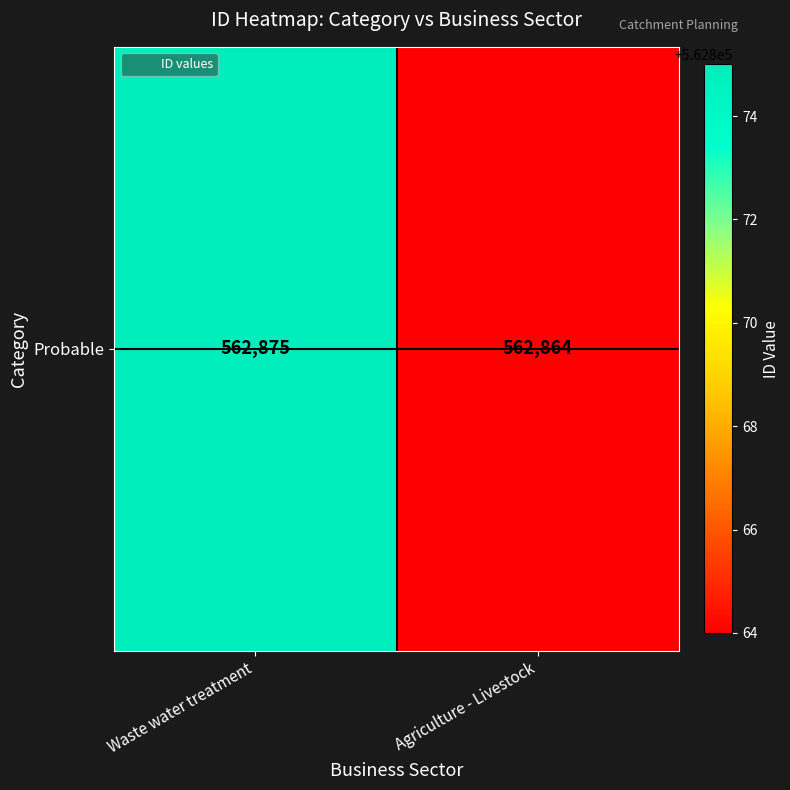

Reading right to left, extract all data points from this chart.

Agriculture - Livestock=562864	Waste water treatment=562875